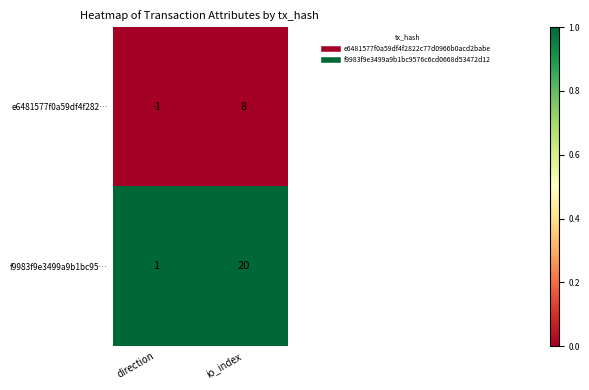

At which label is e6481577f0a59df4f282… closest to 3?

direction